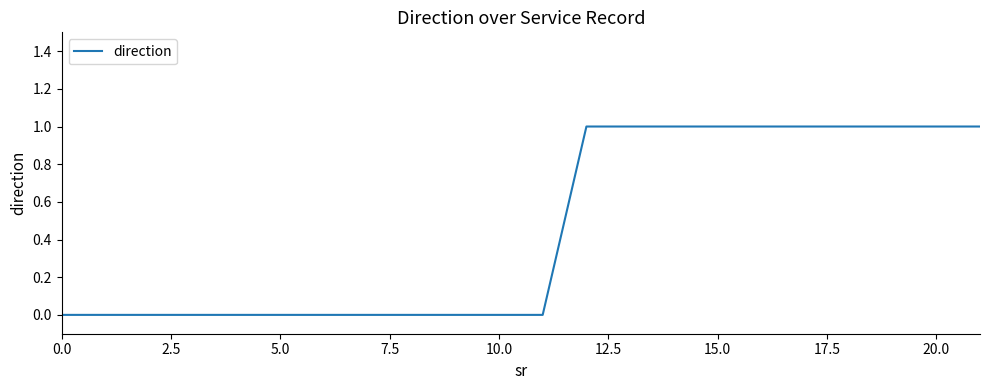

How many lines are shown in the chart?

1